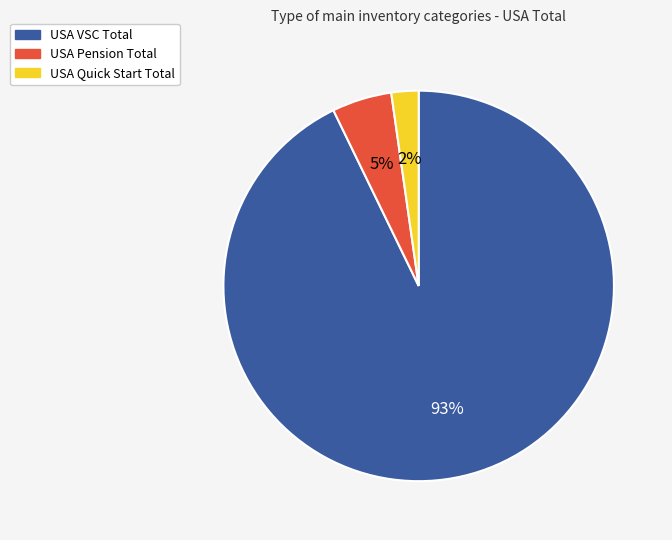

Which has a higher value, USA Pension Total or USA Quick Start Total?

USA Pension Total